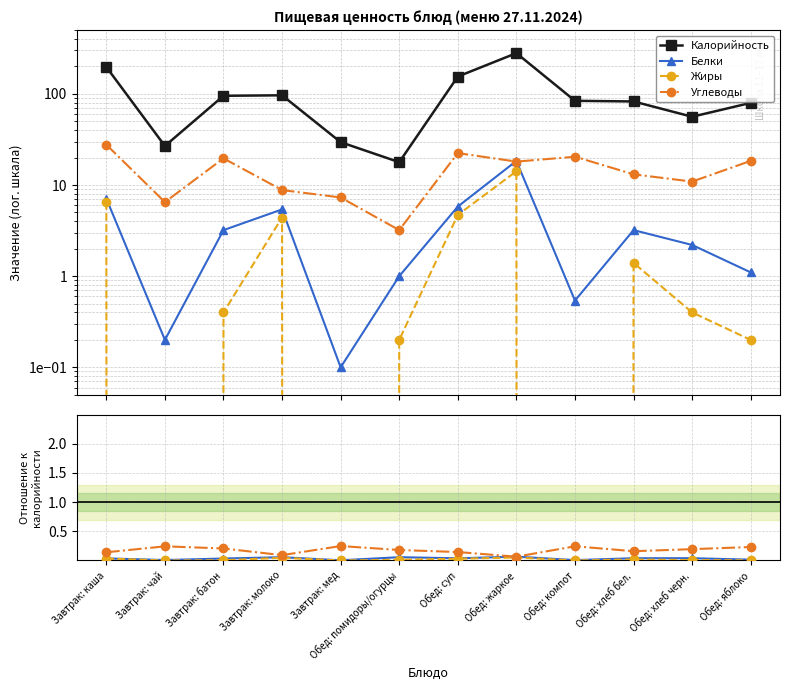

True or false: Белки and Жиры intersect in this chart.

False